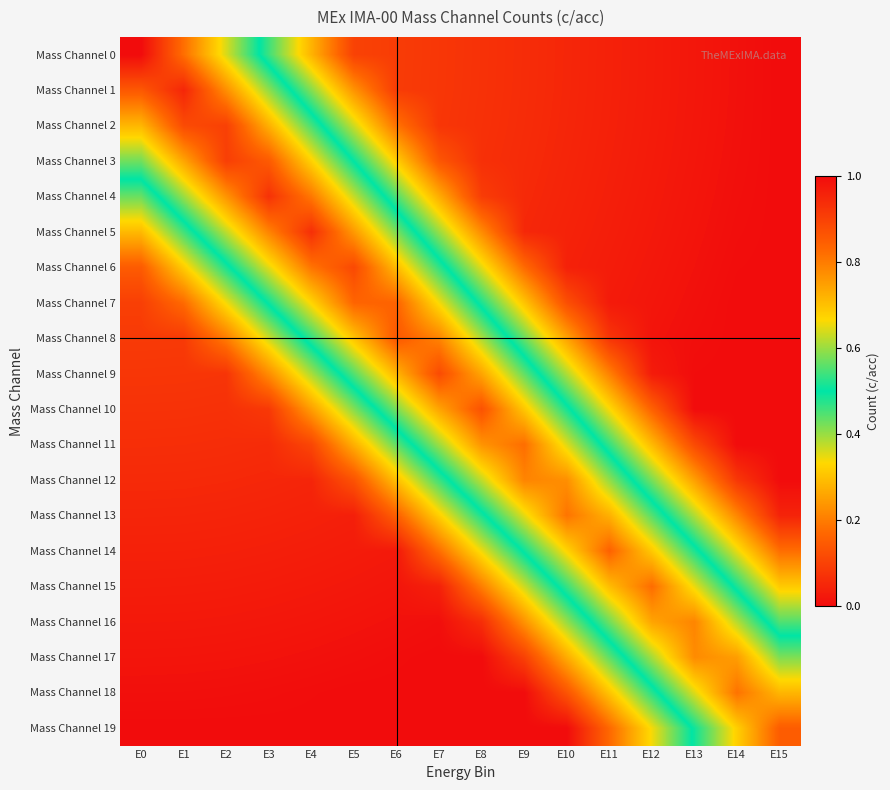

Reading left to right, list all the values displayed in this chart.

Mass Channel 0: E0=1.0	E1=0.8	E2=0.6	E3=0.5	E4=0.3	E5=0.1	E6=0.1	E7=0.1	E8=0.1	E9=0.1	E10=0.1	E11=0.0	E12=0.0	E13=0.0	E14=0.0	E15=0.0
Mass Channel 1: E0=0.9	E1=1.0	E2=0.8	E3=0.6	E4=0.4	E5=0.2	E6=0.1	E7=0.1	E8=0.1	E9=0.1	E10=0.0	E11=0.0	E12=0.0	E13=0.0	E14=0.0	E15=0.0
Mass Channel 2: E0=0.7	E1=0.9	E2=0.9	E3=0.7	E4=0.5	E5=0.4	E6=0.2	E7=0.1	E8=0.1	E9=0.1	E10=0.0	E11=0.0	E12=0.0	E13=0.0	E14=0.0	E15=0.0
Mass Channel 3: E0=0.6	E1=0.7	E2=0.9	E3=0.9	E4=0.7	E5=0.5	E6=0.3	E7=0.1	E8=0.1	E9=0.1	E10=0.0	E11=0.0	E12=0.0	E13=0.0	E14=0.0	E15=0.0
Mass Channel 4: E0=0.4	E1=0.6	E2=0.8	E3=0.9	E4=0.8	E5=0.6	E6=0.4	E7=0.3	E8=0.1	E9=0.1	E10=0.0	E11=0.0	E12=0.0	E13=0.0	E14=0.0	E15=0.0
Mass Channel 5: E0=0.3	E1=0.5	E2=0.6	E3=0.8	E4=0.9	E5=0.8	E6=0.6	E7=0.4	E8=0.2	E9=0.1	E10=0.0	E11=0.0	E12=0.0	E13=0.0	E14=0.0	E15=0.0
Mass Channel 6: E0=0.1	E1=0.3	E2=0.5	E3=0.6	E4=0.8	E5=0.9	E6=0.7	E7=0.5	E8=0.4	E9=0.2	E10=0.0	E11=0.0	E12=0.0	E13=0.0	E14=0.0	E15=0.0
Mass Channel 7: E0=0.1	E1=0.2	E2=0.3	E3=0.5	E4=0.7	E5=0.8	E6=0.8	E7=0.7	E8=0.5	E9=0.3	E10=0.1	E11=0.0	E12=0.0	E13=0.0	E14=0.0	E15=0.0
Mass Channel 8: E0=0.1	E1=0.1	E2=0.2	E3=0.4	E4=0.5	E5=0.7	E6=0.9	E7=0.8	E8=0.6	E9=0.4	E10=0.3	E11=0.1	E12=0.0	E13=0.0	E14=0.0	E15=0.0
Mass Channel 9: E0=0.1	E1=0.1	E2=0.1	E3=0.2	E4=0.4	E5=0.6	E6=0.7	E7=0.9	E8=0.7	E9=0.6	E10=0.4	E11=0.2	E12=0.0	E13=0.0	E14=0.0	E15=0.0
Mass Channel 10: E0=0.1	E1=0.1	E2=0.1	E3=0.1	E4=0.2	E5=0.4	E6=0.6	E7=0.7	E8=0.9	E9=0.7	E10=0.5	E11=0.3	E12=0.2	E13=0.0	E14=0.0	E15=0.0
Mass Channel 11: E0=0.1	E1=0.1	E2=0.1	E3=0.1	E4=0.1	E5=0.3	E6=0.4	E7=0.6	E8=0.8	E9=0.8	E10=0.6	E11=0.5	E12=0.3	E13=0.1	E14=0.0	E15=0.0
Mass Channel 12: E0=0.1	E1=0.1	E2=0.1	E3=0.1	E4=0.0	E5=0.1	E6=0.3	E7=0.5	E8=0.6	E9=0.8	E10=0.8	E11=0.6	E12=0.4	E13=0.3	E14=0.1	E15=0.0
Mass Channel 13: E0=0.0	E1=0.0	E2=0.0	E3=0.0	E4=0.0	E5=0.0	E6=0.2	E7=0.3	E8=0.5	E9=0.6	E10=0.8	E11=0.7	E12=0.6	E13=0.4	E14=0.2	E15=0.0
Mass Channel 14: E0=0.0	E1=0.0	E2=0.0	E3=0.0	E4=0.0	E5=0.0	E6=0.0	E7=0.2	E8=0.3	E9=0.5	E10=0.7	E11=0.8	E12=0.7	E13=0.5	E14=0.3	E15=0.2
Mass Channel 15: E0=0.0	E1=0.0	E2=0.0	E3=0.0	E4=0.0	E5=0.0	E6=0.0	E7=0.0	E8=0.2	E9=0.4	E10=0.5	E11=0.7	E12=0.8	E13=0.7	E14=0.5	E15=0.3
Mass Channel 16: E0=0.0	E1=0.0	E2=0.0	E3=0.0	E4=0.0	E5=0.0	E6=0.0	E7=0.0	E8=0.1	E9=0.2	E10=0.4	E11=0.6	E12=0.7	E13=0.8	E14=0.6	E15=0.4
Mass Channel 17: E0=0.0	E1=0.0	E2=0.0	E3=0.0	E4=0.0	E5=0.0	E6=0.0	E7=0.0	E8=0.0	E9=0.1	E10=0.3	E11=0.4	E12=0.6	E13=0.8	E14=0.8	E15=0.6
Mass Channel 18: E0=0.0	E1=0.0	E2=0.0	E3=0.0	E4=0.0	E5=0.0	E6=0.0	E7=0.0	E8=0.0	E9=0.0	E10=0.1	E11=0.3	E12=0.5	E13=0.6	E14=0.8	E15=0.7
Mass Channel 19: E0=0.0	E1=0.0	E2=0.0	E3=0.0	E4=0.0	E5=0.0	E6=0.0	E7=0.0	E8=0.0	E9=0.0	E10=0.0	E11=0.2	E12=0.3	E13=0.5	E14=0.7	E15=0.8